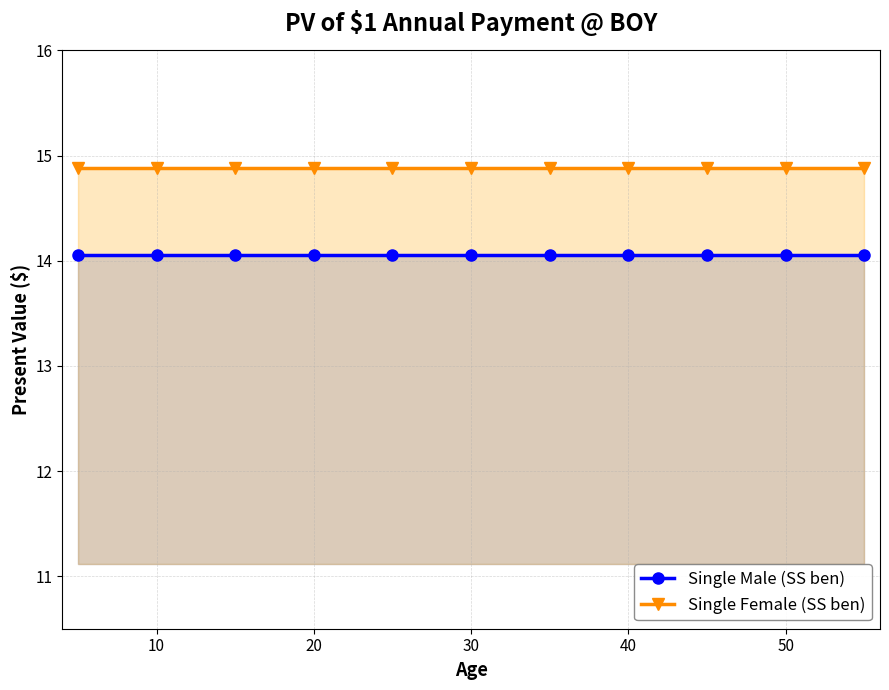

What is the value of the Single Male (SS ben) point at the 2nd from the left?

14.1